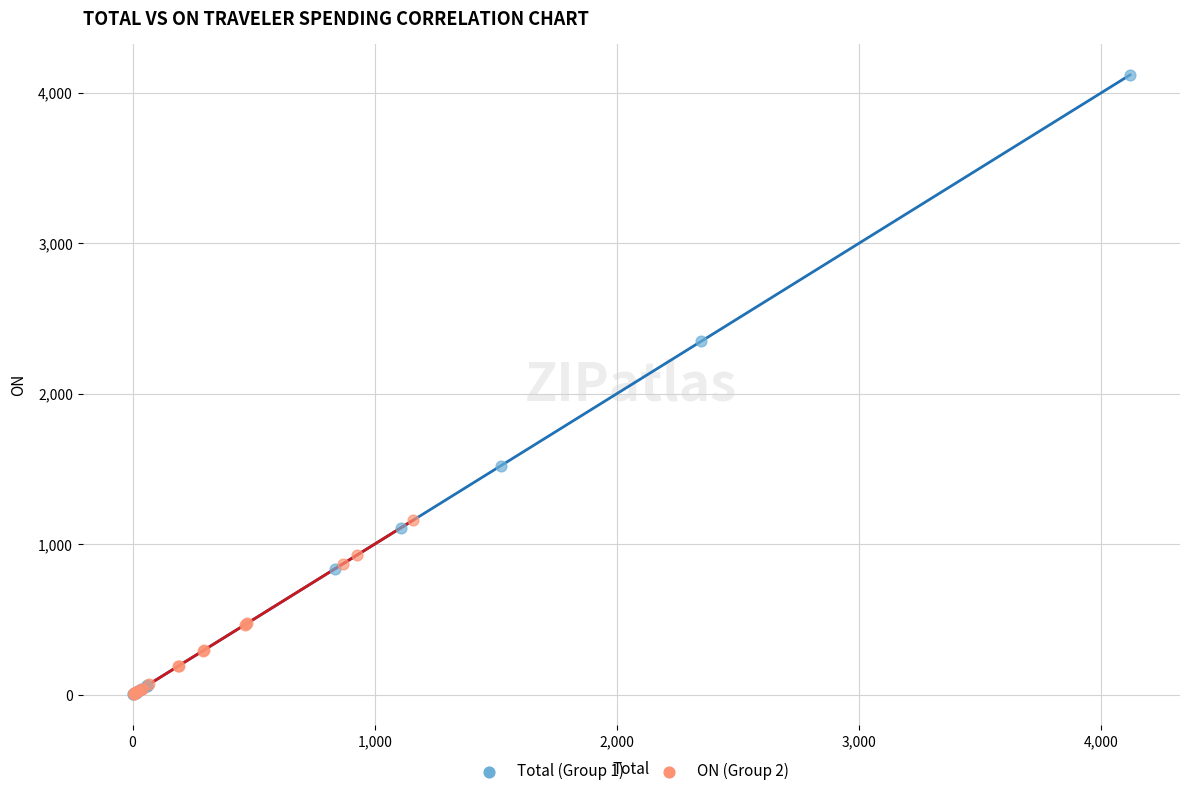

Which series contains the highest Y value?

Total (Group 1)